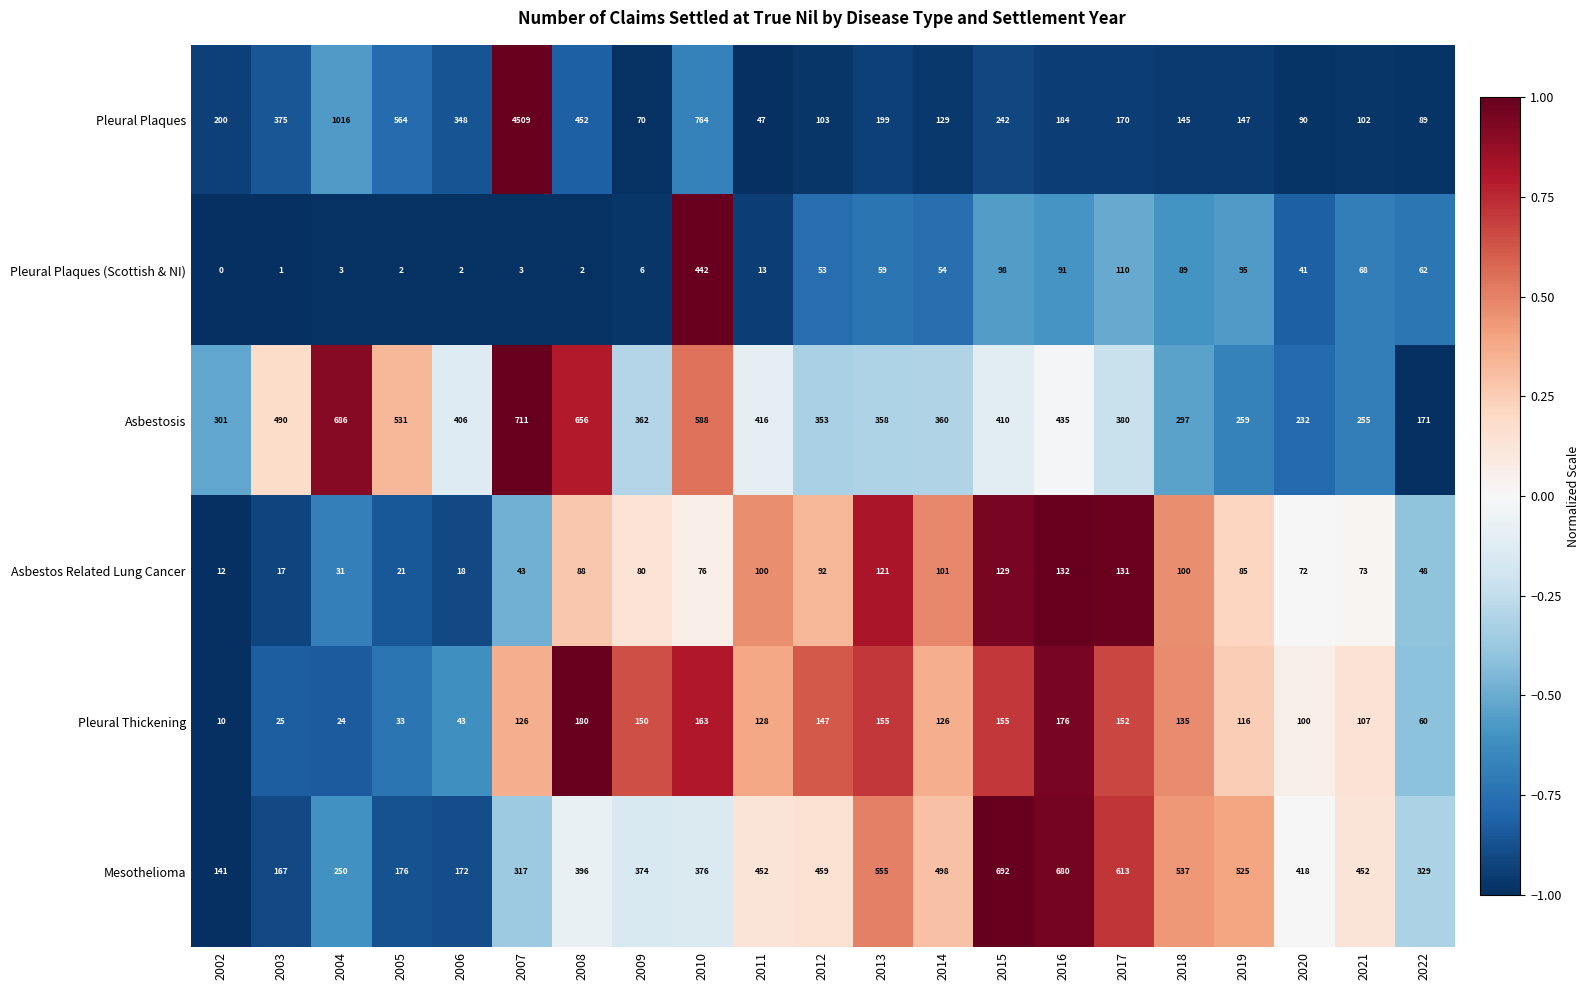

The value of Pleural Plaques at 2006 is 243. True or false?

False